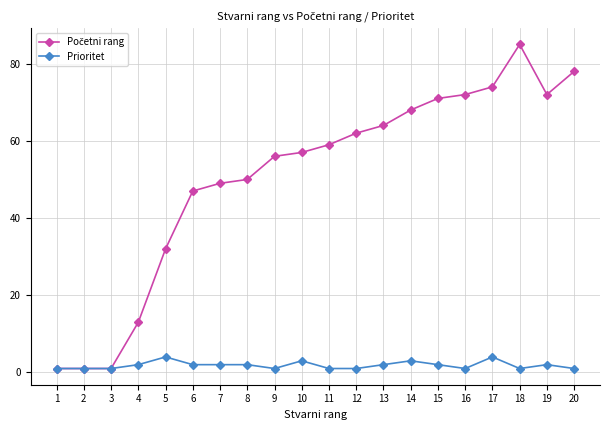

Which category has the highest value across all series?

18